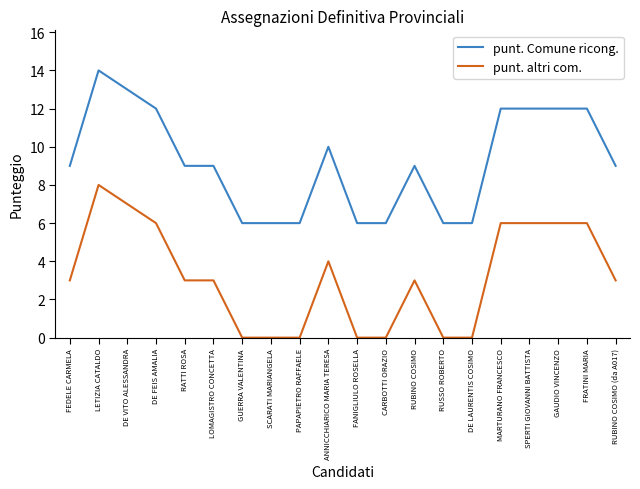

True or false: punt. Comune ricong. and punt. altri com. intersect in this chart.

False